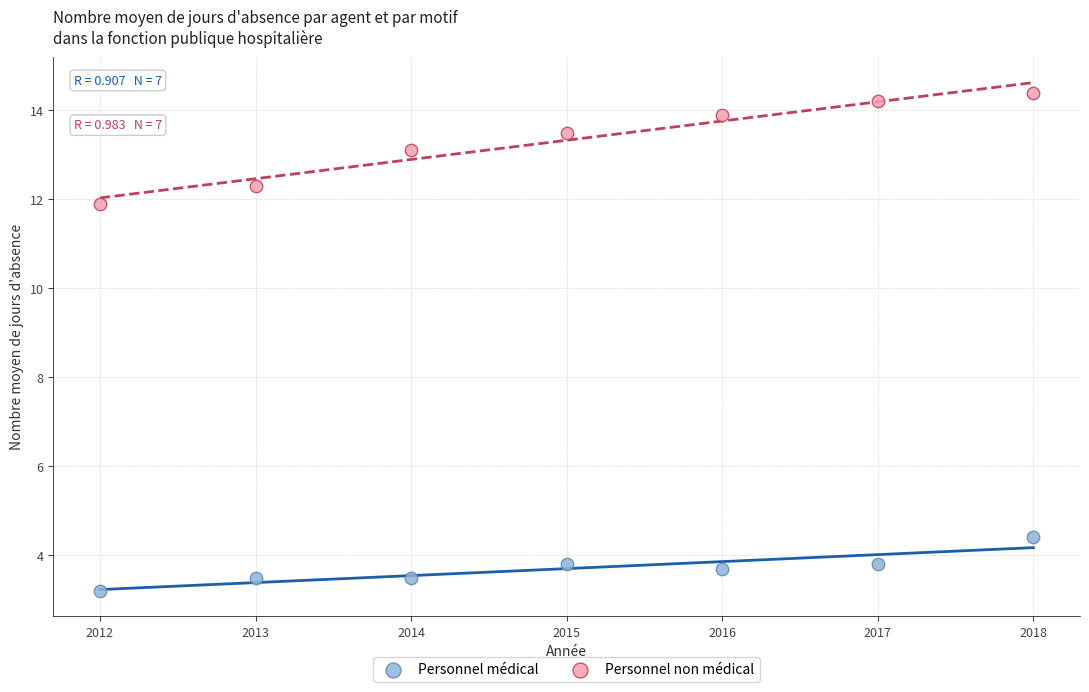

Across all data points, what is the range of X values (max minus min)?

6.0